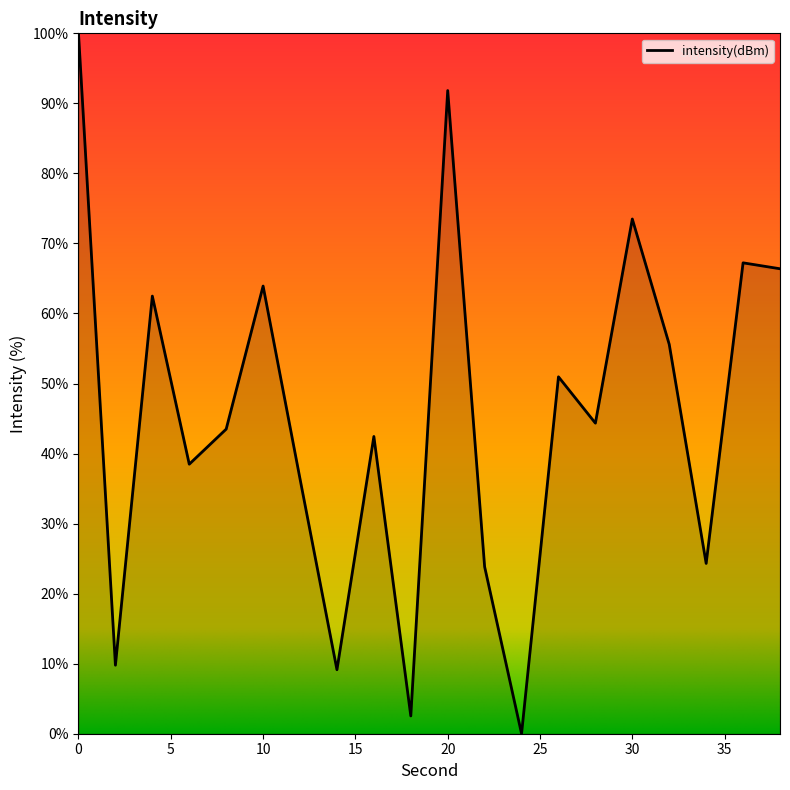

What is the greatest value displayed?

100.0